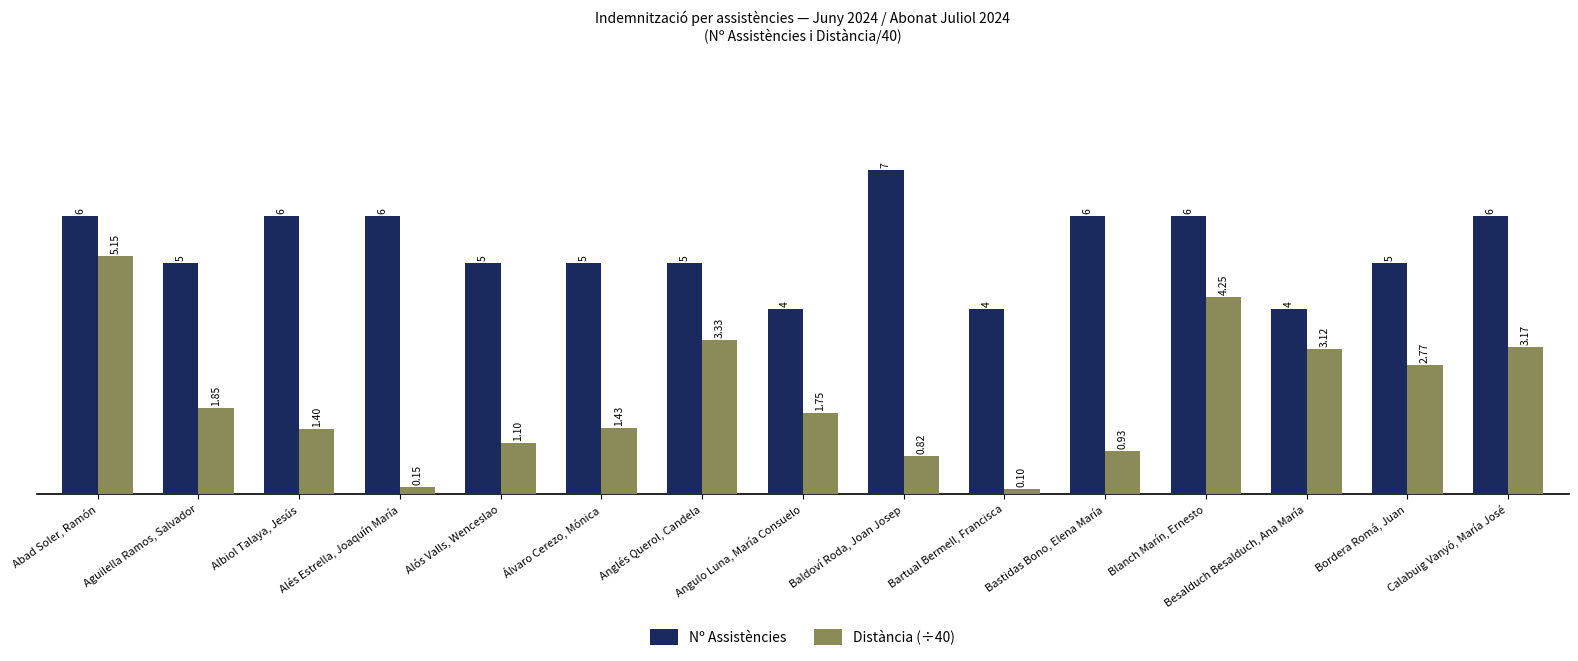

At which label does Distància (÷40) first exceed 1?

Abad Soler, Ramón